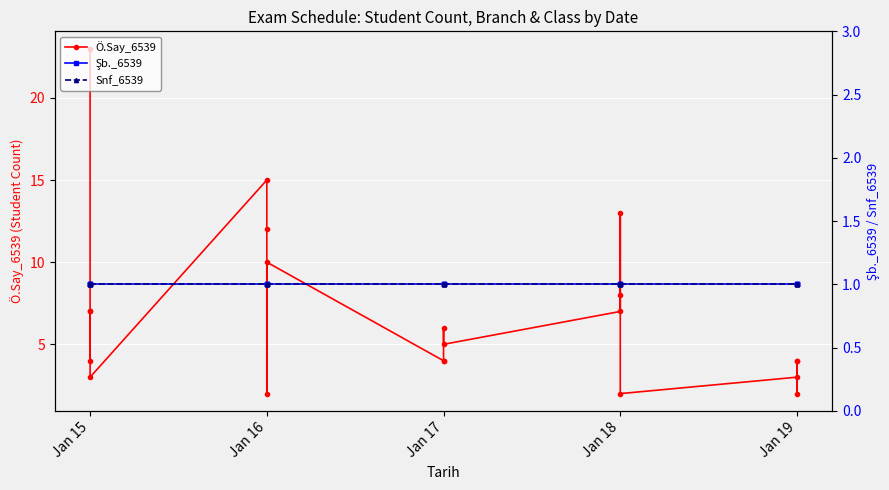

Where is Şb._6539 nearest to the value 1?

Jan 15